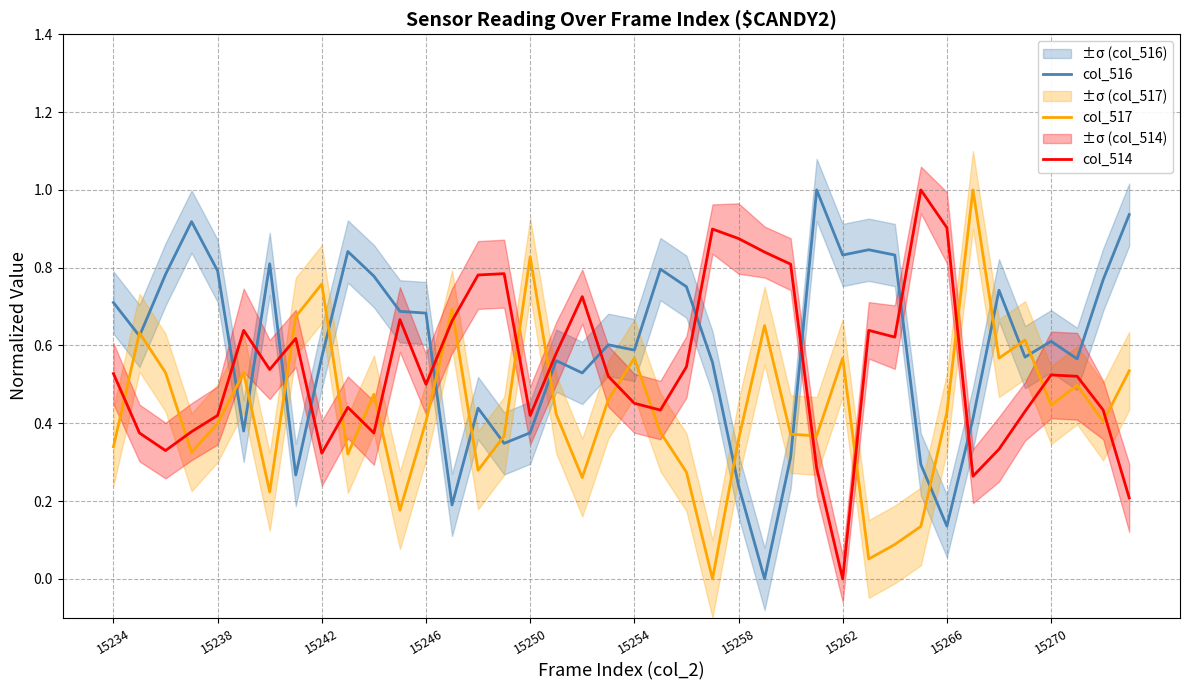

What is the highest value of the col_516 series?

1.0